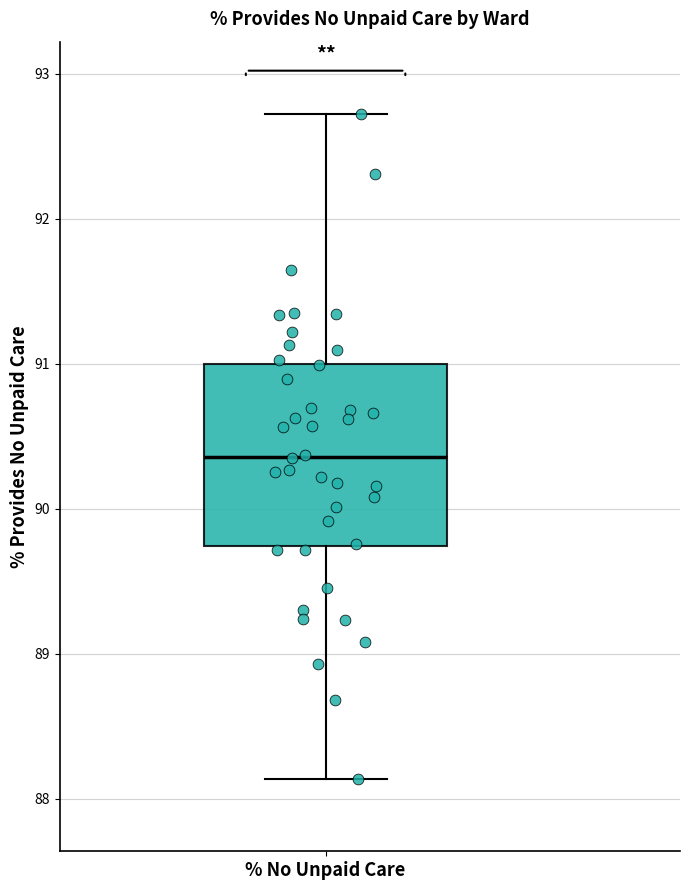

Transcribe this box plot: give where the median line is, the range the box spans, and where the two whiskers end, as read against the y-axis. The values are not printed on the chart, so give them approximately, as read against the axis.

median 90.4, box 89.7 to 91.0, whiskers 88.1 to 92.7